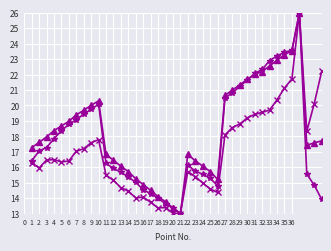

Does the chart have visible grid lines?

Yes